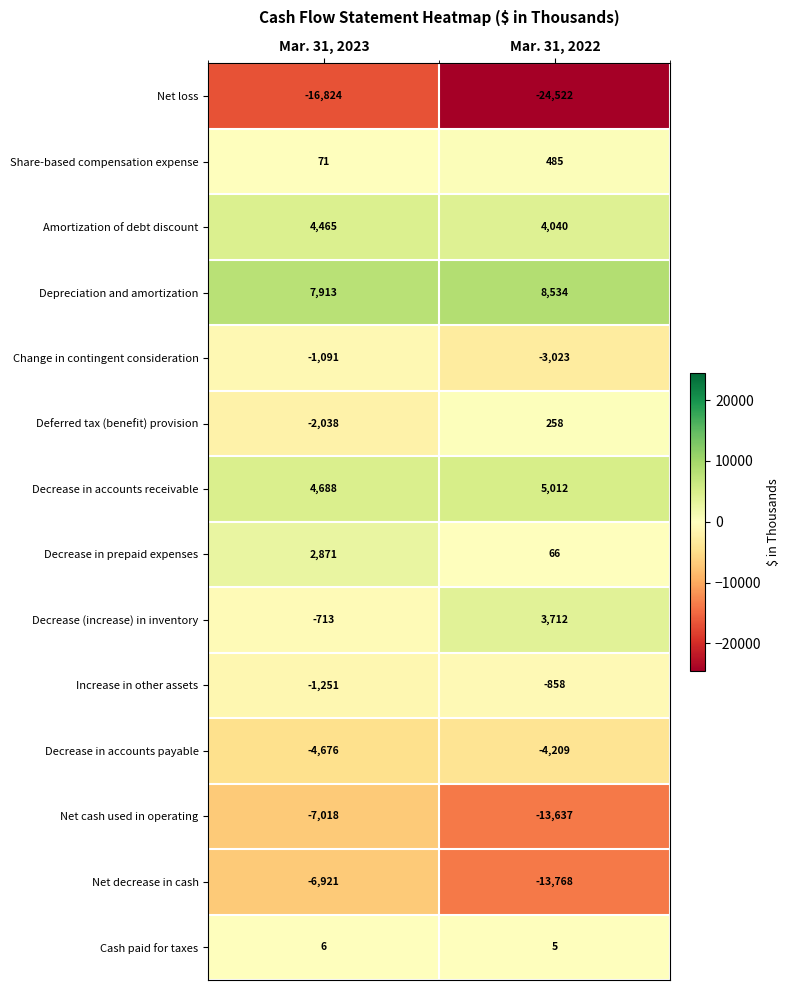

Rank the series by their maximum value, from lowest to highest.

Net loss, Net cash used in operating, Net decrease in cash, Decrease in accounts payable, Change in contingent consideration, Increase in other assets, Cash paid for taxes, Deferred tax (benefit) provision, Share-based compensation expense, Decrease in prepaid expenses, Decrease (increase) in inventory, Amortization of debt discount, Decrease in accounts receivable, Depreciation and amortization